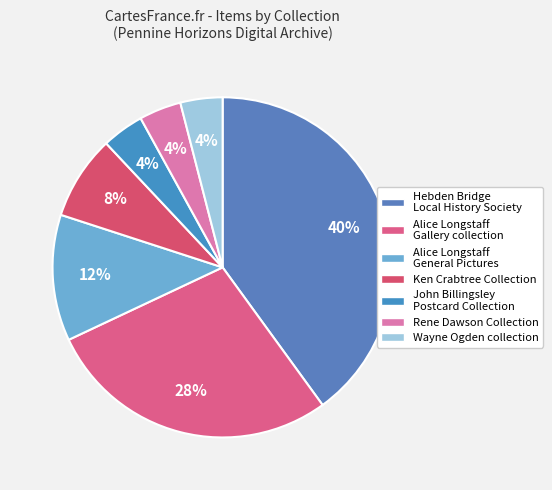

To the nearest percent, what is the average slice percentage?

14%